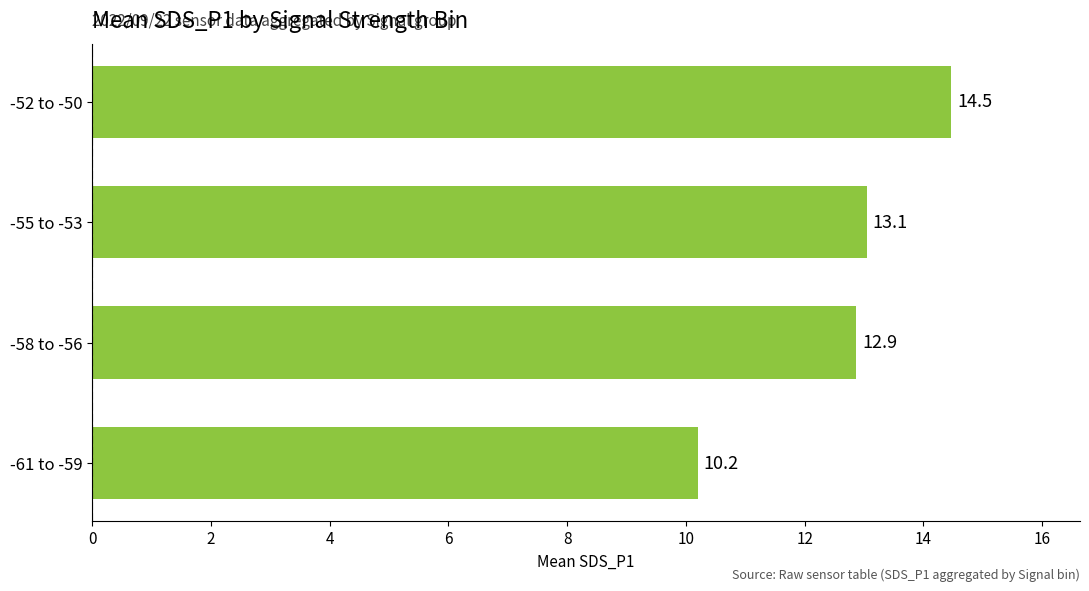

How many data points are less than 13?

2